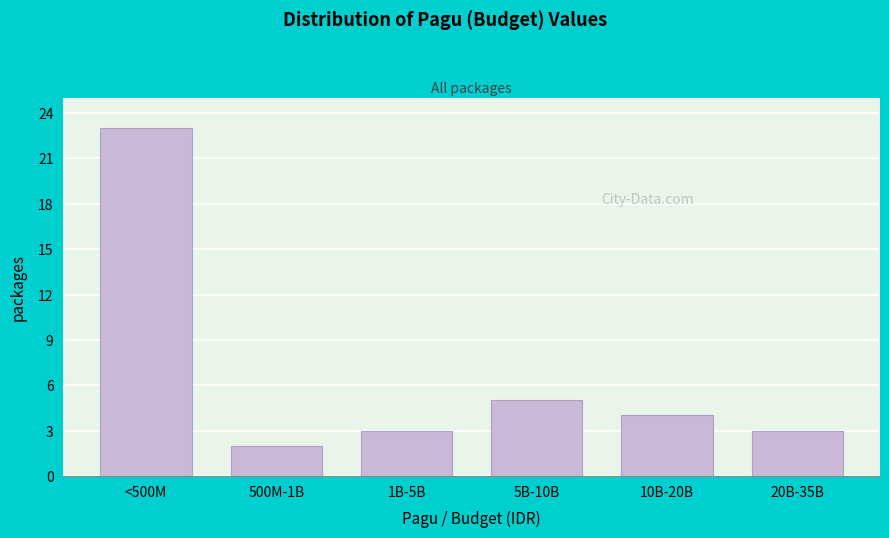

Reading left to right, extract all data points from this chart.

23	2	3	5	4	3